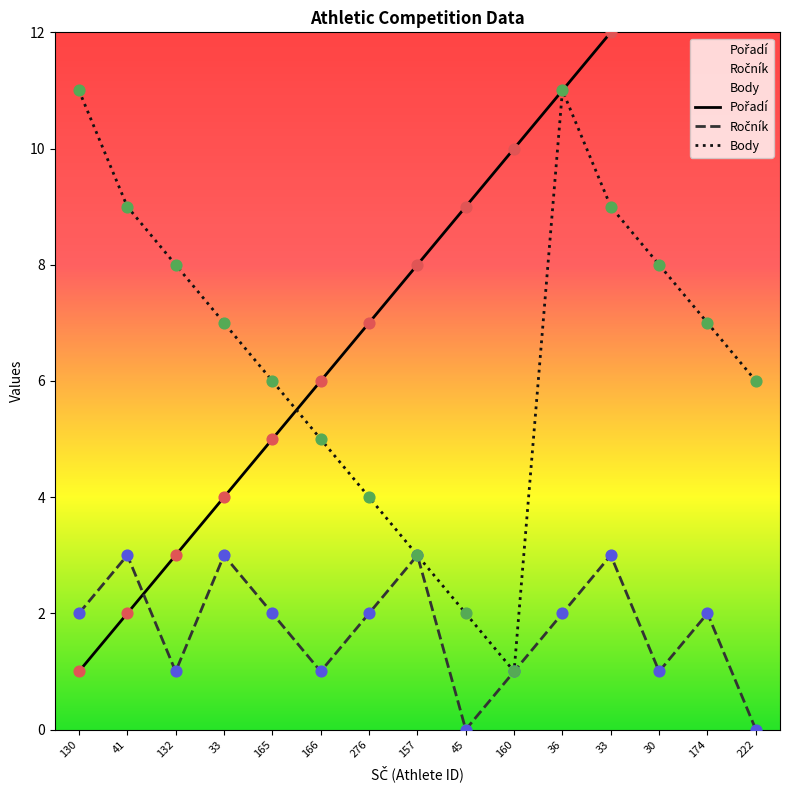

At which category is the sum across all series the highest?

36